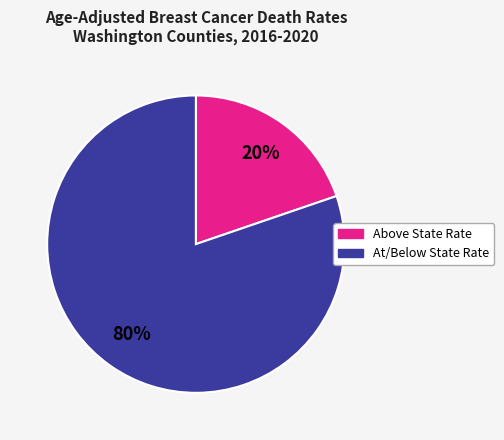

To the nearest percent, what is the difference between the largest and smallest slice percentages?

60%